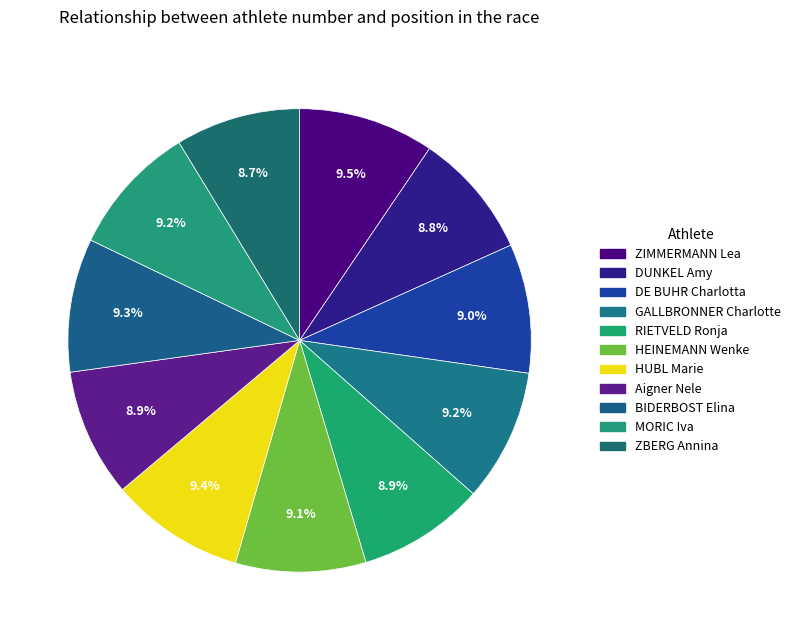

True or false: HEINEMANN Wenke accounts for 14% of the total.

False